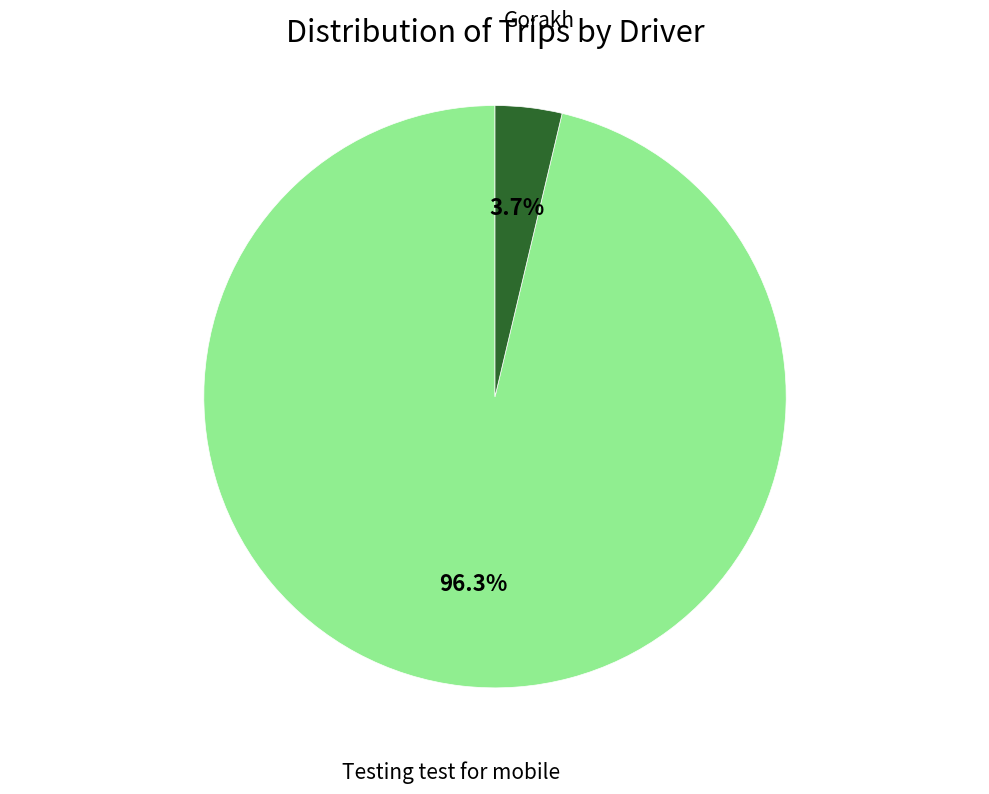

Combined, what portion of the pie is Gorakh and Testing test for mobile?

100.0%